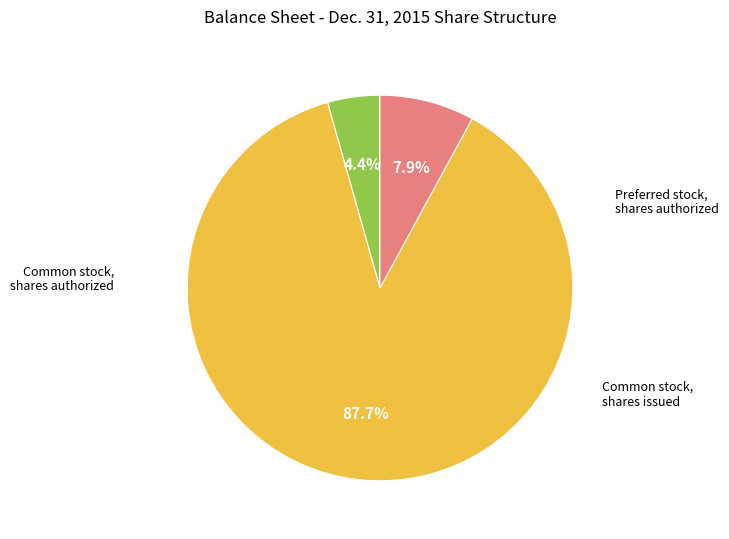

Is there a majority slice in this chart?

Yes